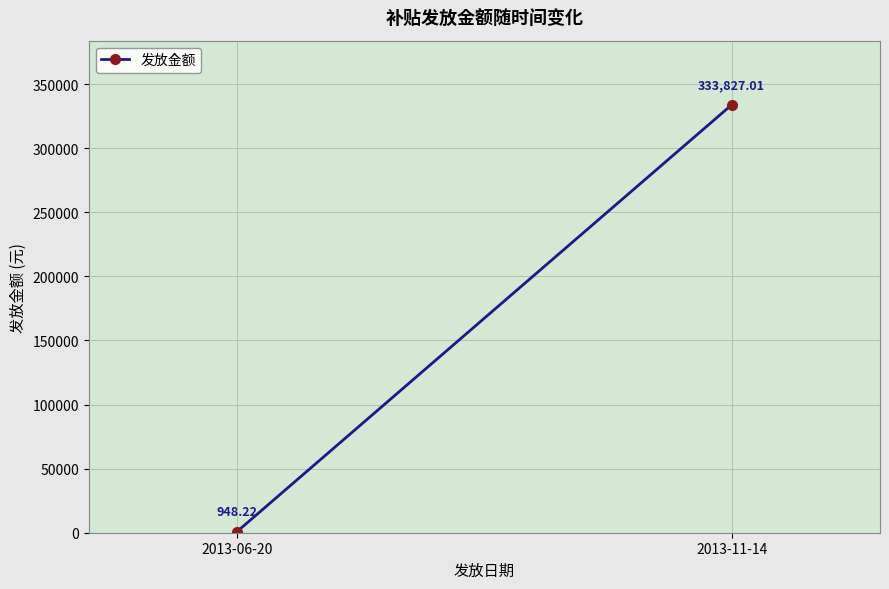

At which label is the value closest to 167387?

2013-06-20